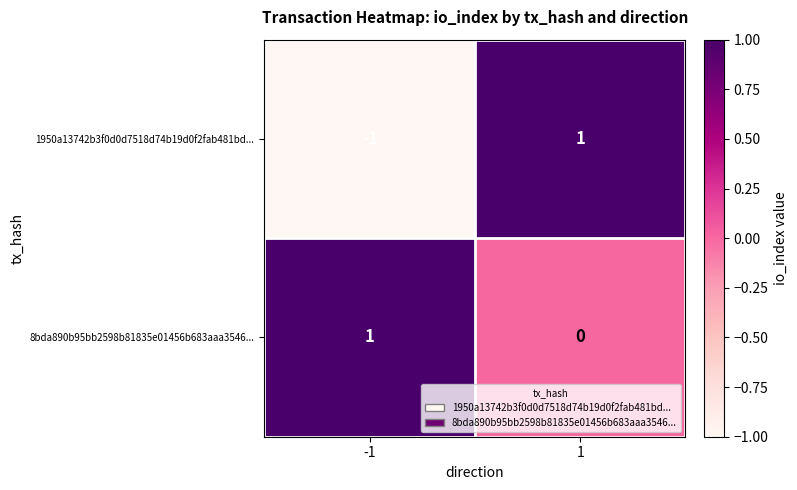

At 1, list the series in order from smallest to largest.

8bda890b95bb2598b81835e01456b683aaa3546..., 1950a13742b3f0d0d7518d74b19d0f2fab481bd...